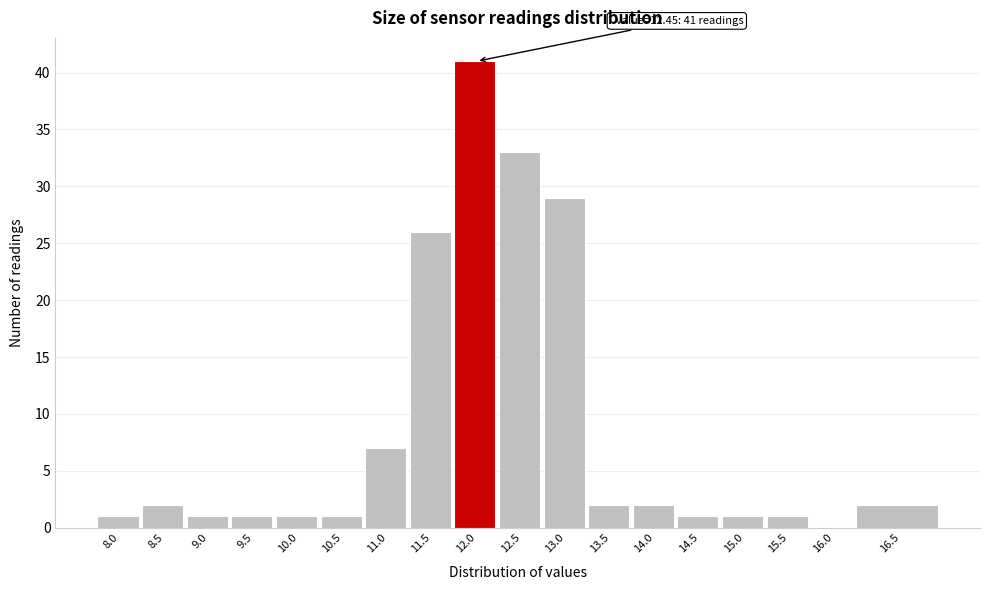

Reading left to right, extract all data points from this chart.

8.0=1	8.5=2	9.0=1	9.5=1	10.0=1	10.5=1	11.0=7	11.5=26	12.0=41	12.5=33	13.0=29	13.5=2	14.0=2	14.5=1	15.0=1	15.5=1	16.0=0	16.5=2